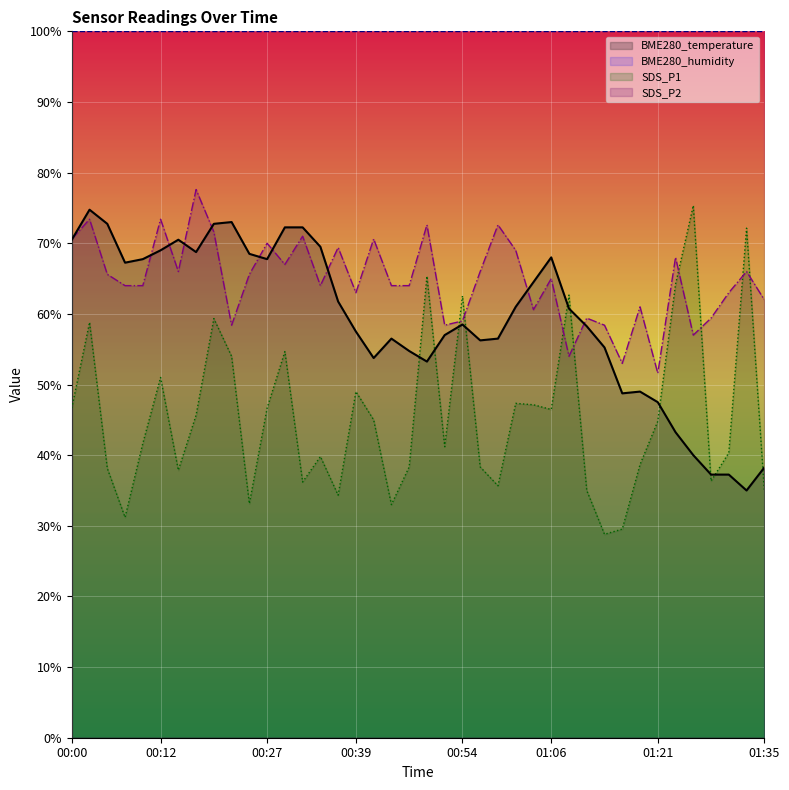

Rank the series at 00:46 from highest to lowest value.

SDS_P2, BME280_temperature, SDS_P1